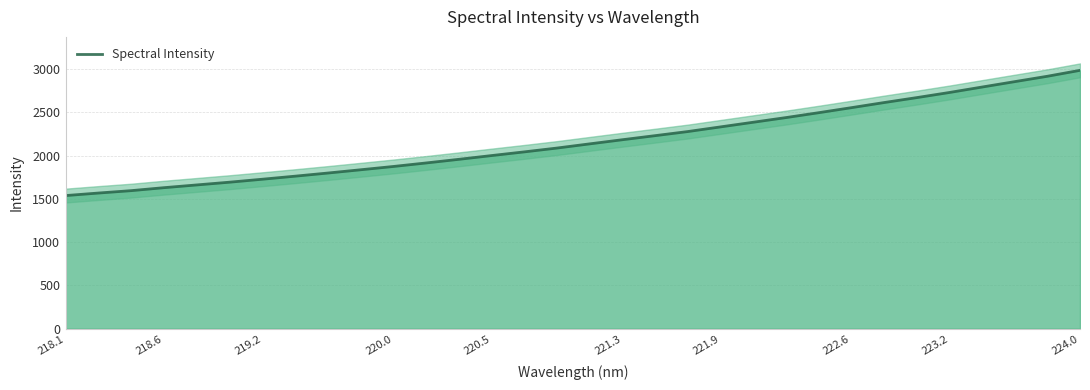

How many series are shown in this chart?

1